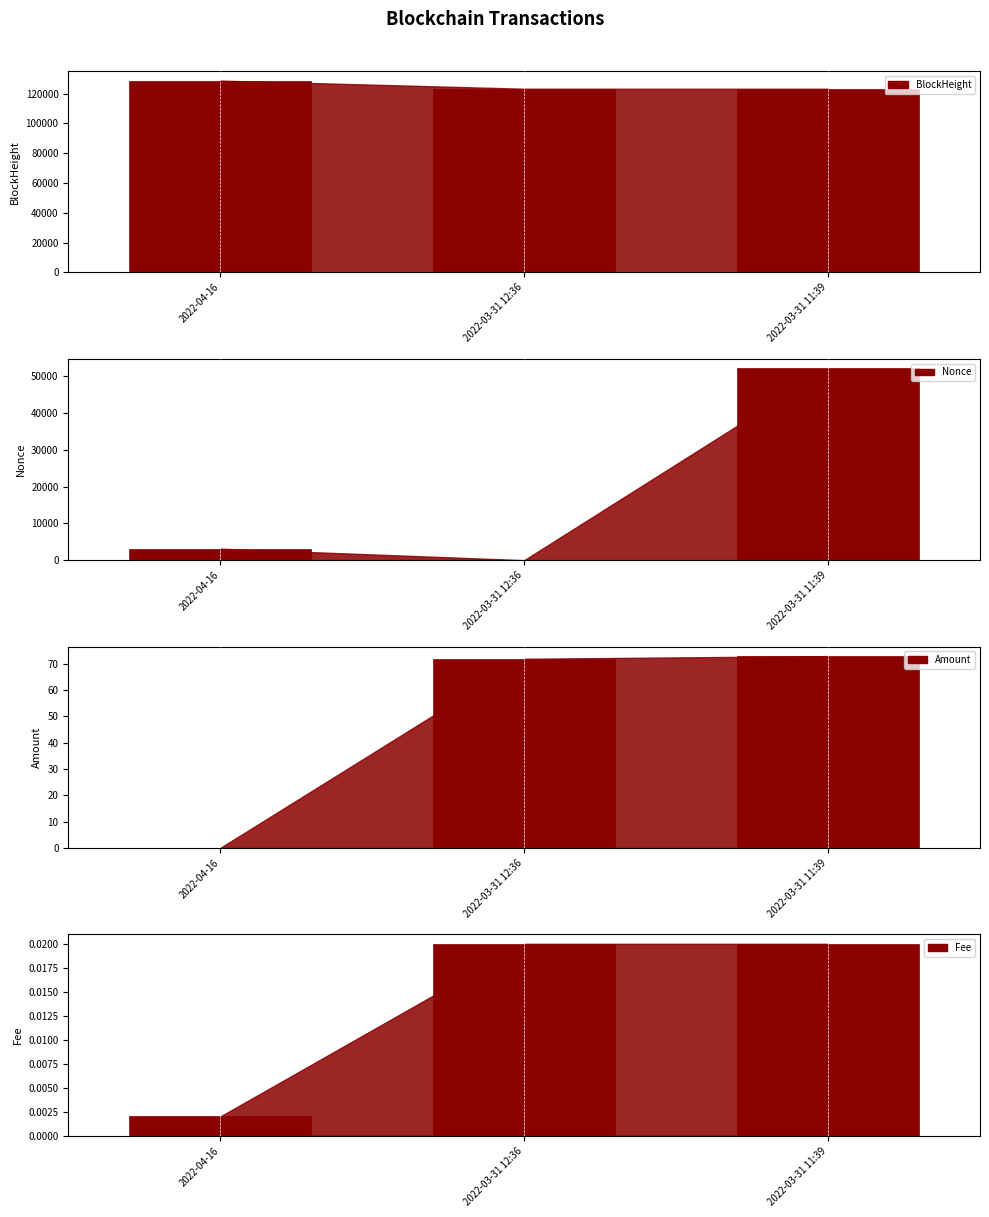

Which category has the highest value across all series?

2022-04-16